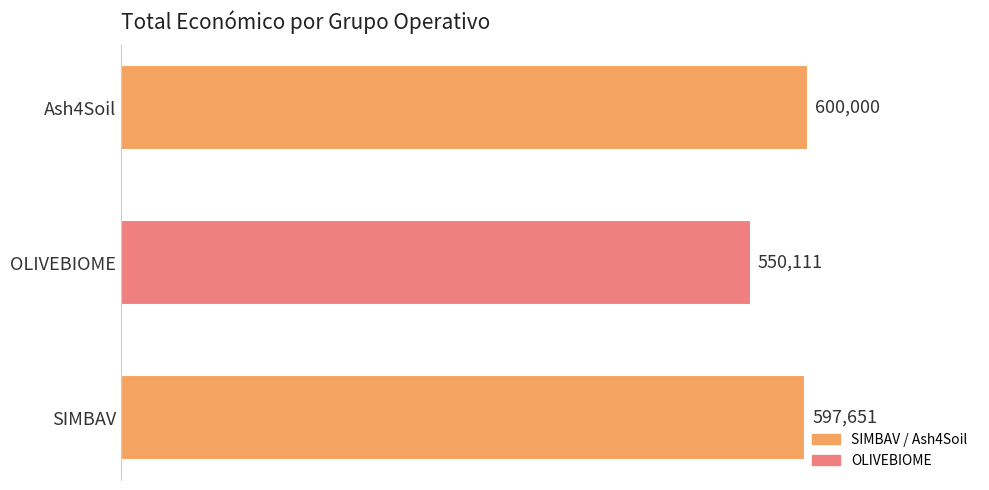

What is the maximum value shown in the chart?

600000